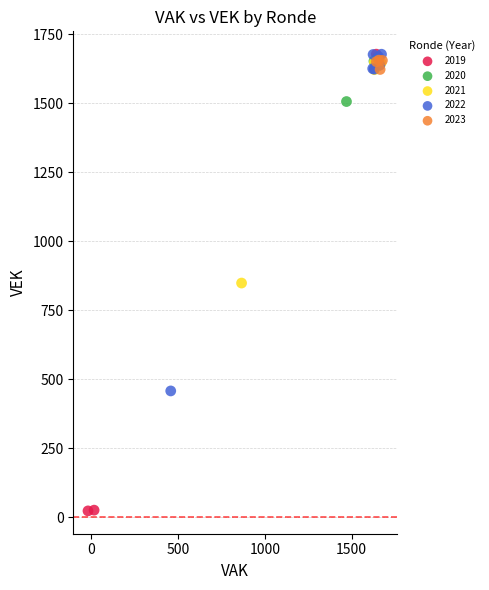

Which series contains the lowest Y value?

2019